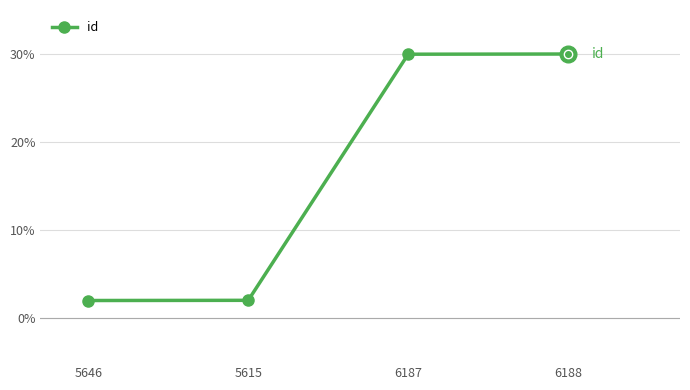

What is the change in value from 5615 to 6188?

+28.0